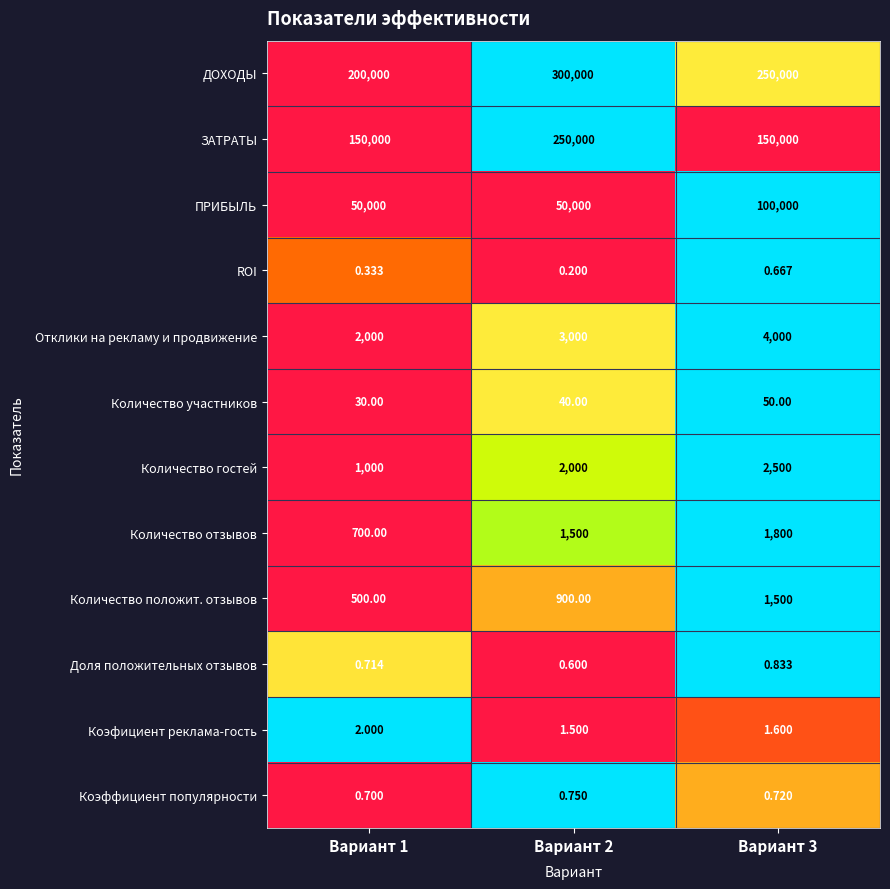

Rank the series by their maximum value, from highest to lowest.

ДОХОДЫ, ЗАТРАТЫ, ПРИБЫЛЬ, Отклики на рекламу и продвижение, Количество гостей, Количество отзывов, Количество положит. отзывов, Количество участников, Коэфициент реклама-гость, Доля положительных отзывов, Коэффициент популярности, ROI